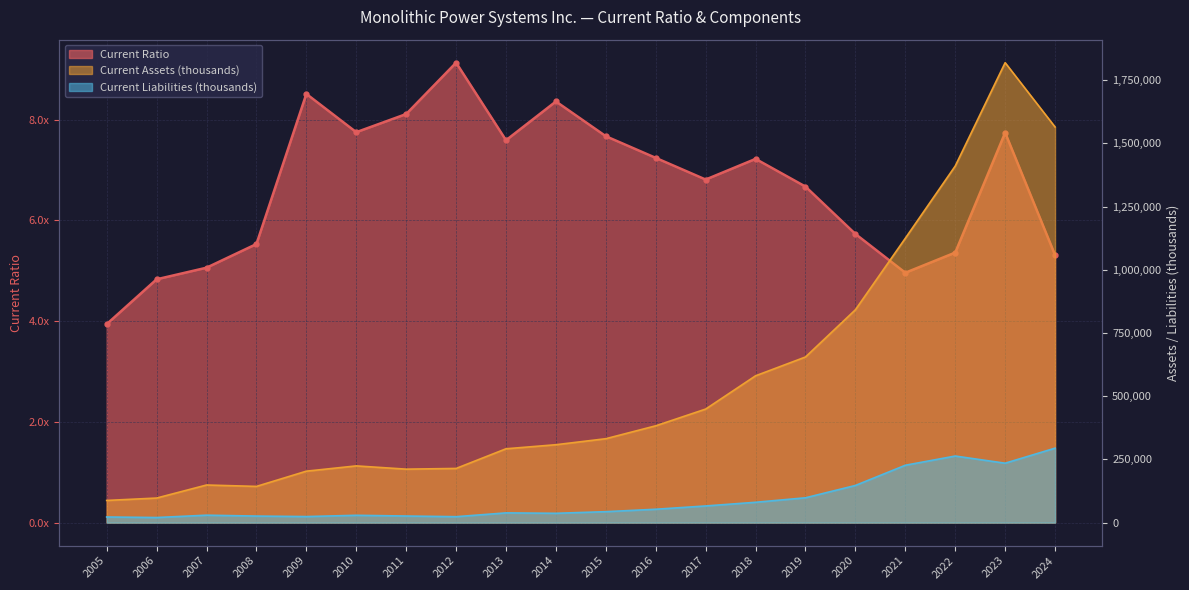

At 2022, list the series in order from smallest to largest.

Current Ratio, Current Liabilities (thousands), Current Assets (thousands)